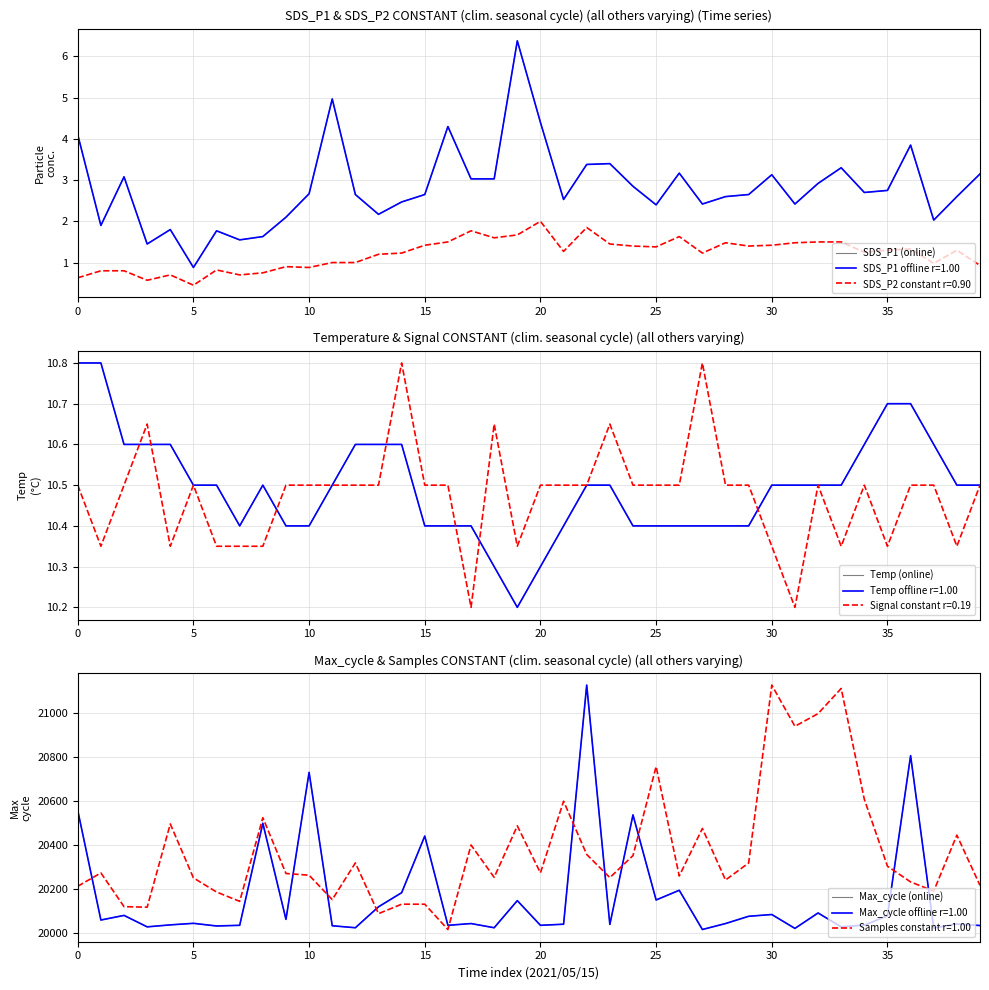

What is the greatest value displayed?

21126.0